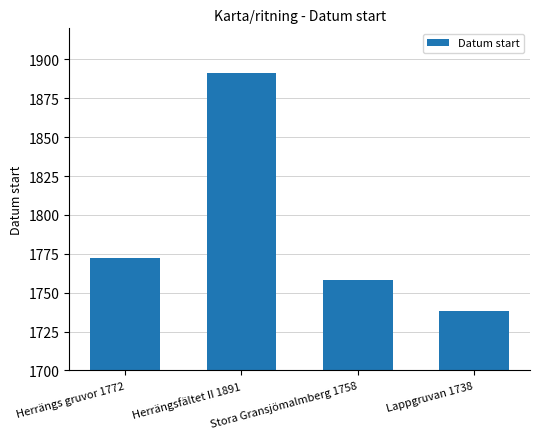

What is the difference between the maximum and minimum values?

153